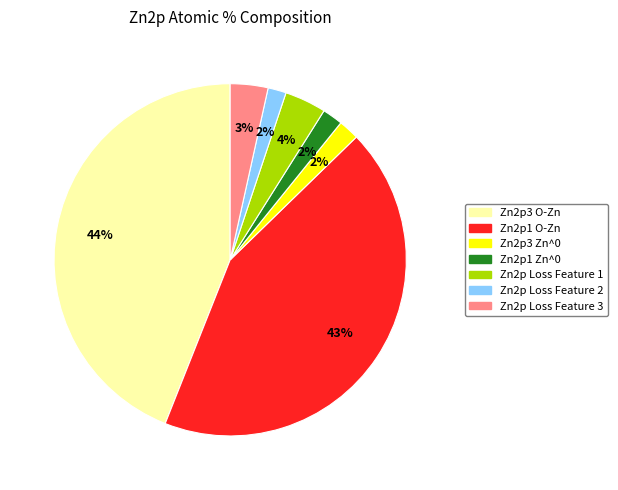

Do Zn2p Loss Feature 2 and Zn2p3 O-Zn together represent more than half of the pie?

No